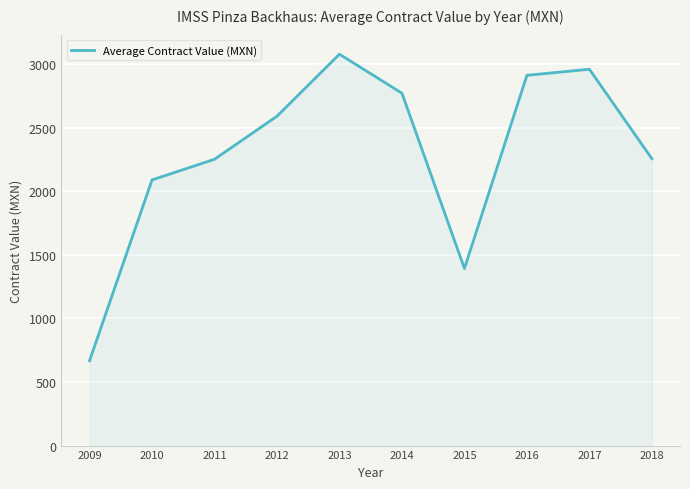

Which label corresponds to the smallest value in the chart?

2009